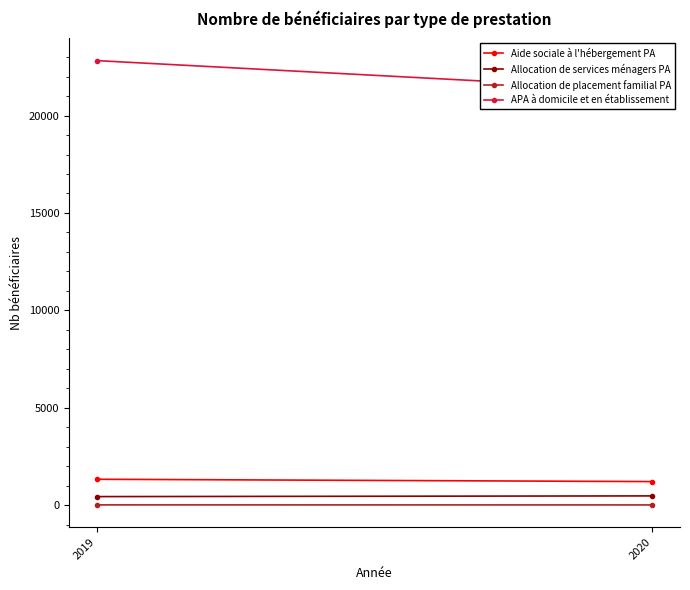

What is the average value of the APA à domicile et en établissement series?

22066